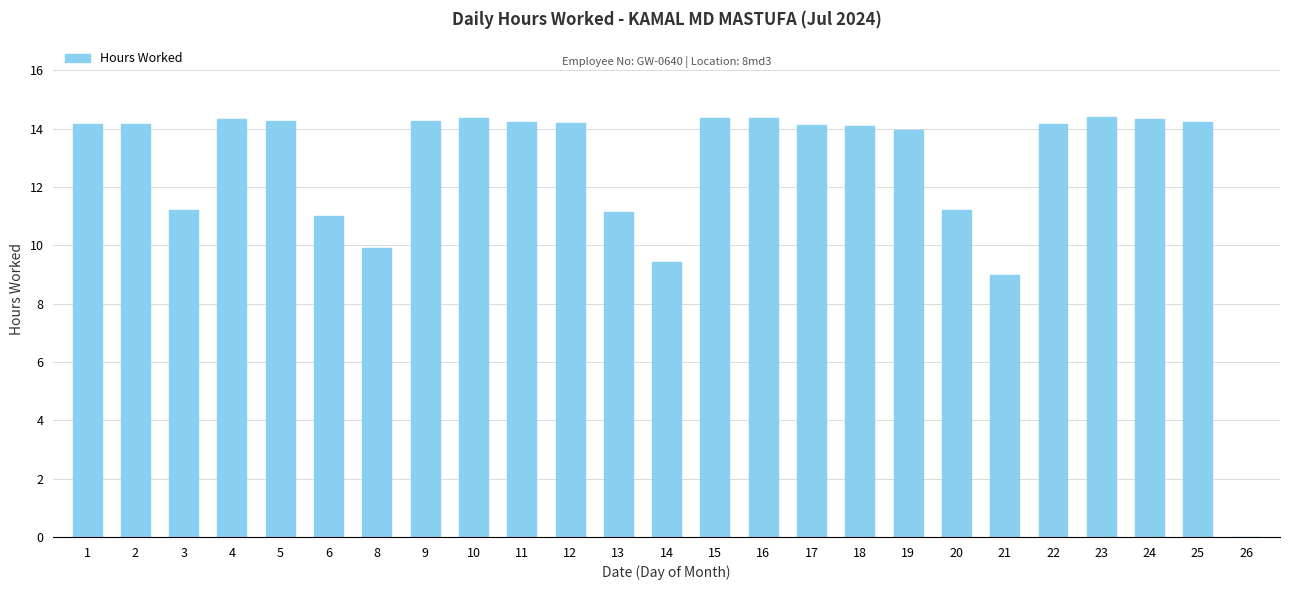

What is the ratio of the value at 21 to the value at 4?

0.6